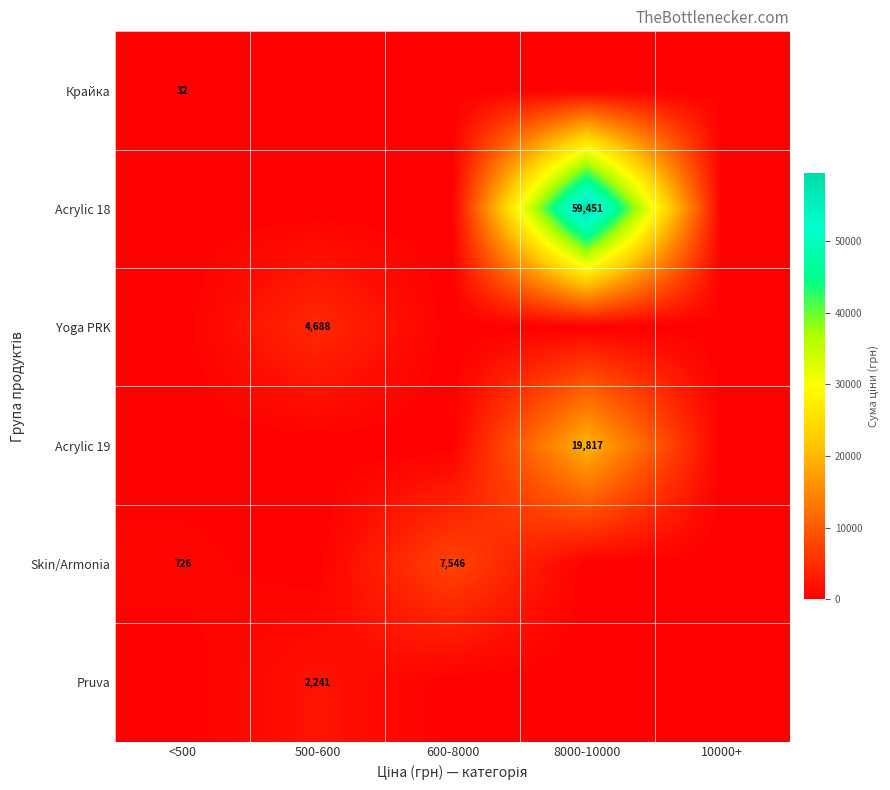

How many data points does each series have?

5